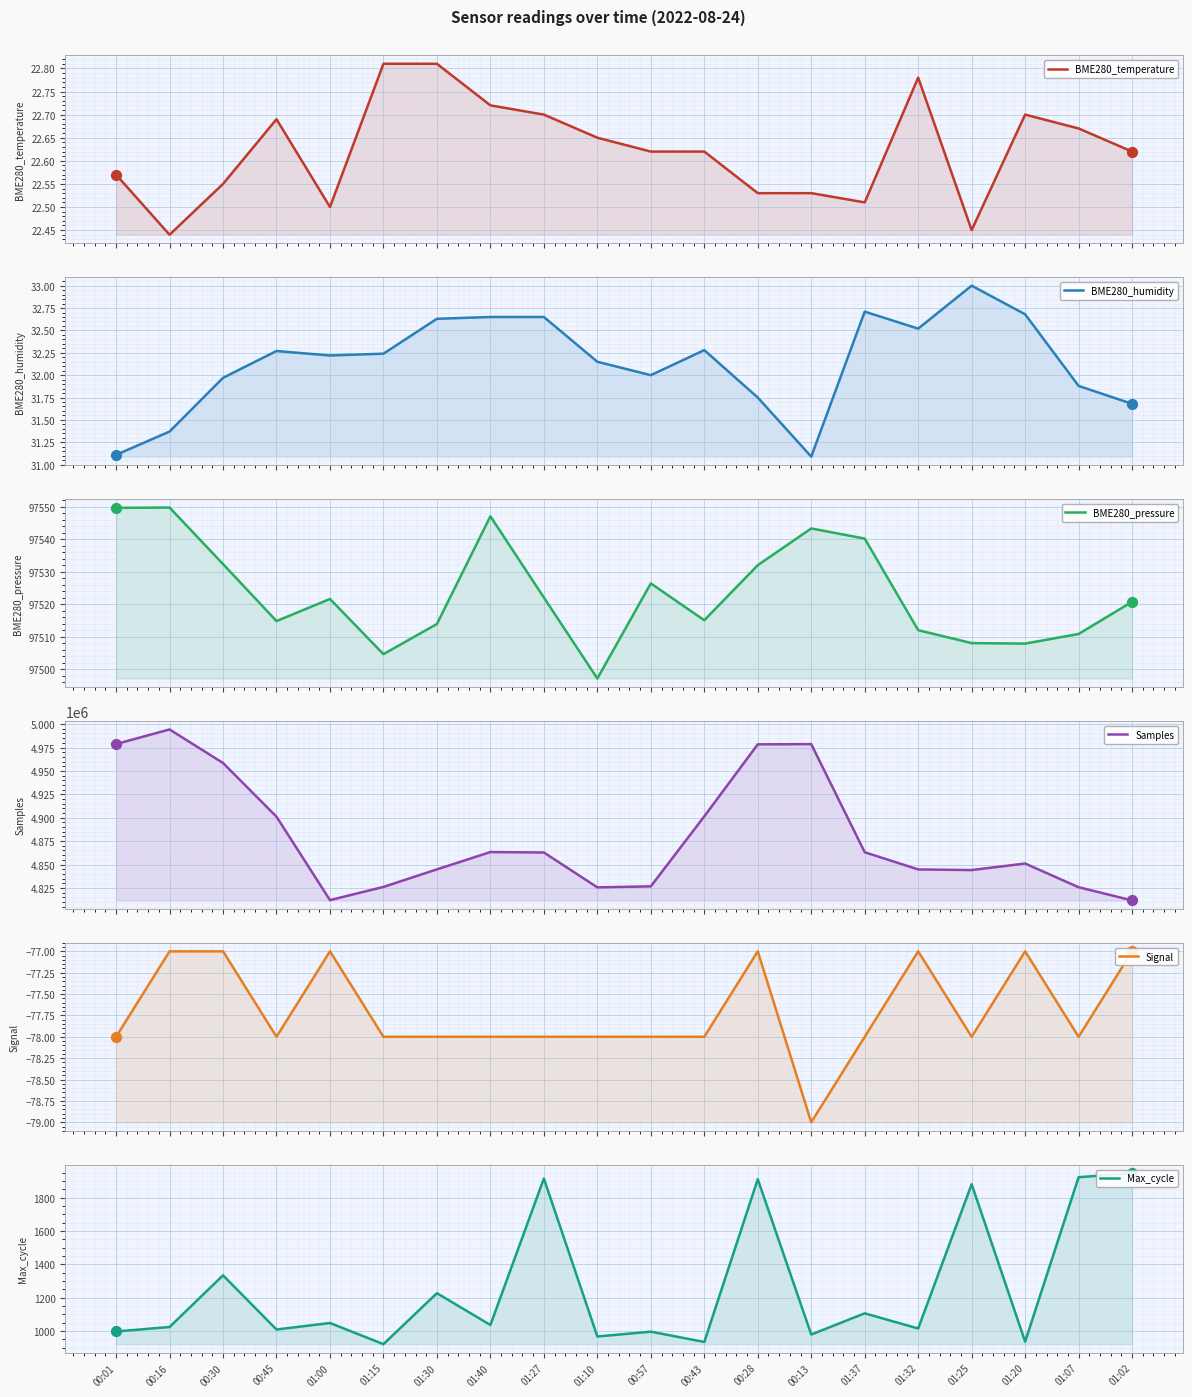

Which series has the widest spread of Y values?

Samples